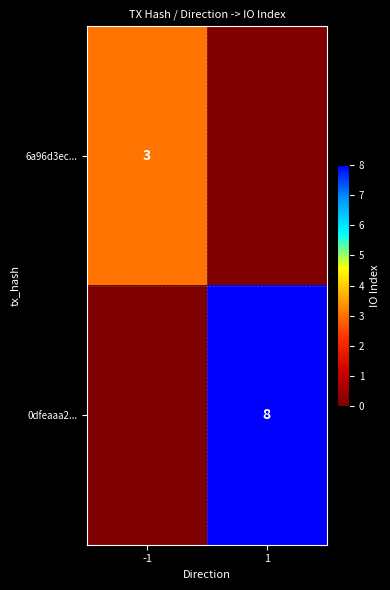

The 0dfeaaa2... series shows 8 at 1. True or false?

True